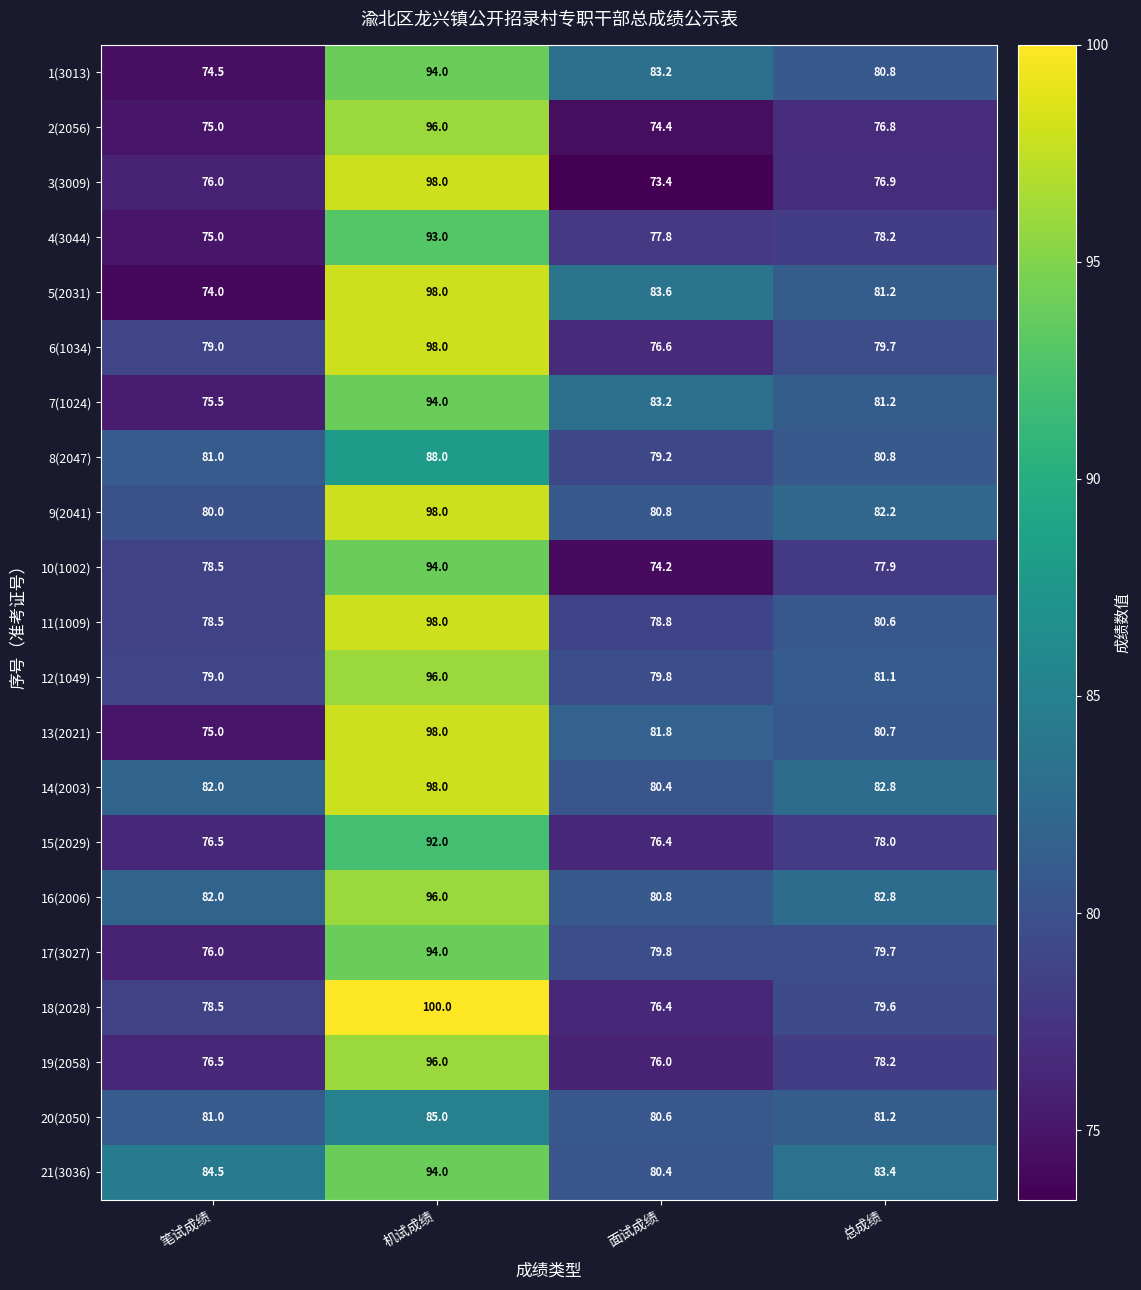

The value of 13(2021) at 笔试成绩 is 121.5. True or false?

False